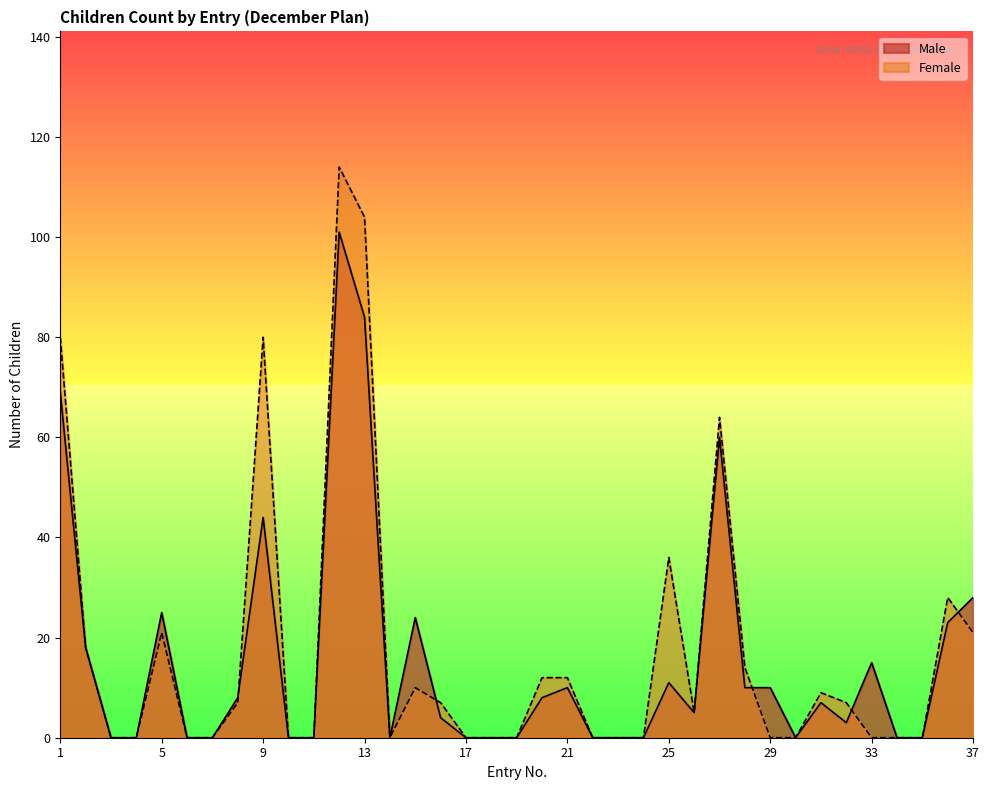

Rank the series by their average value, from highest to lowest.

Female, Male